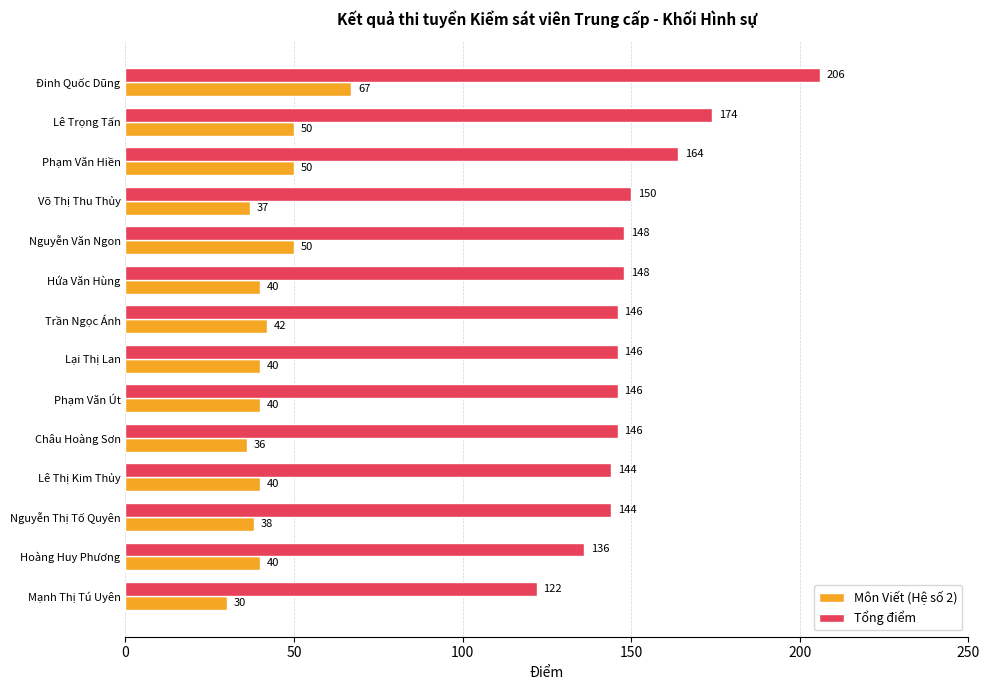

What is the lowest value of the Tổng điểm series?

122